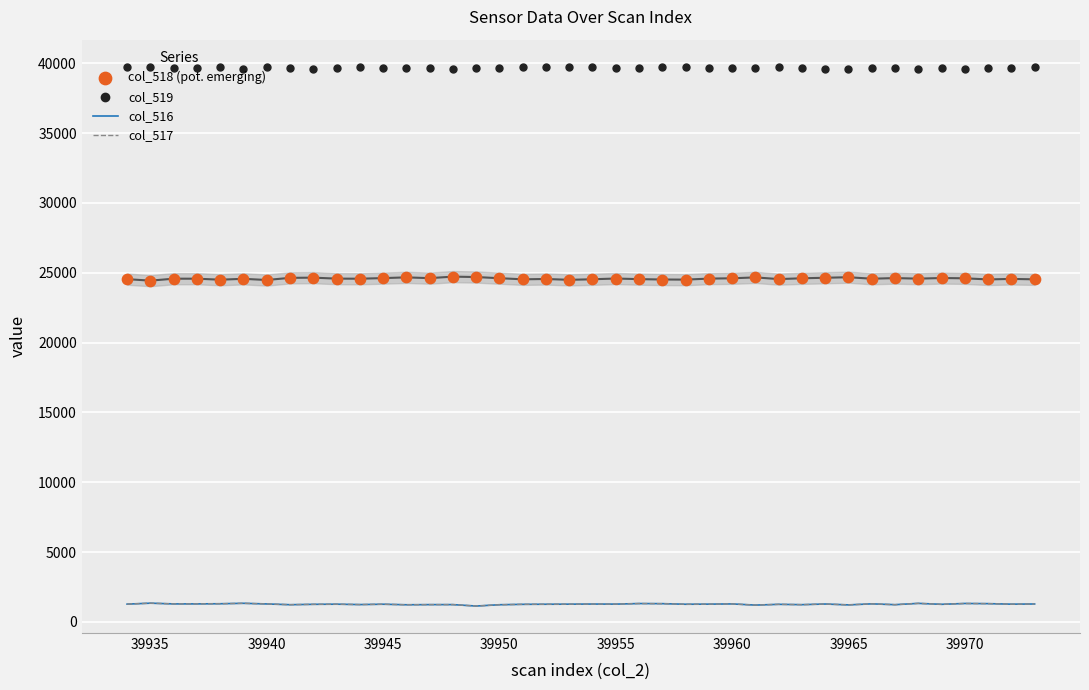

At which category is the sum across all series the highest?

39935